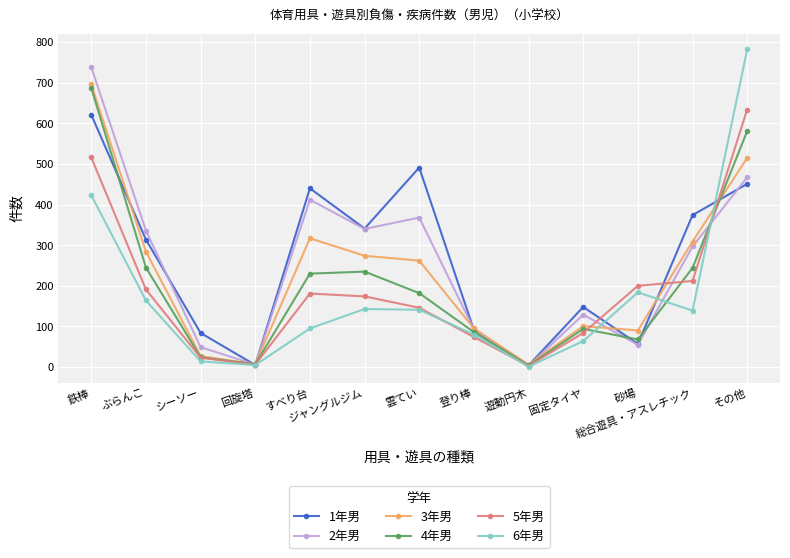

What is the difference between the highest and lowest values at 鉄棒?

315